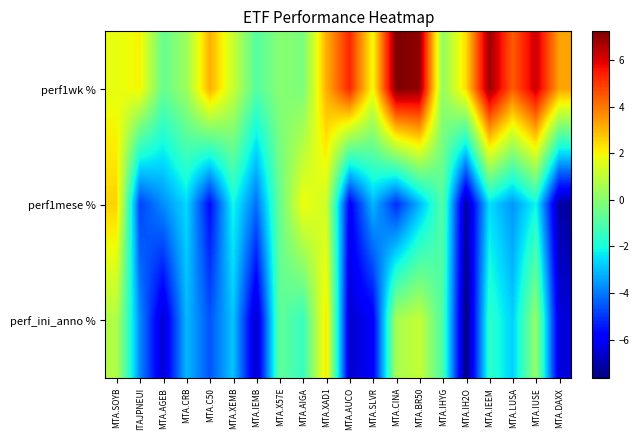

What is the maximum value shown in the chart?

7.2